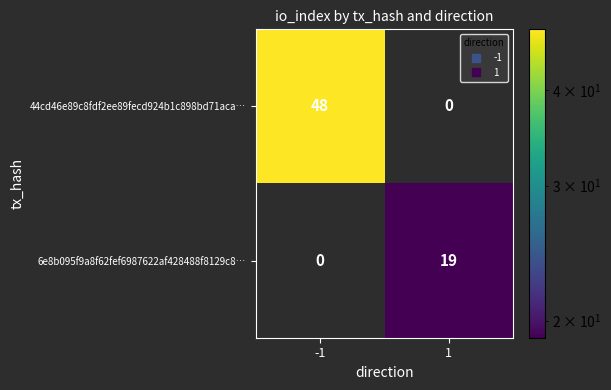

Which series has the largest total across all categories?

44cd46e89c8fdf2ee89fecd924b1c898bd71aca…